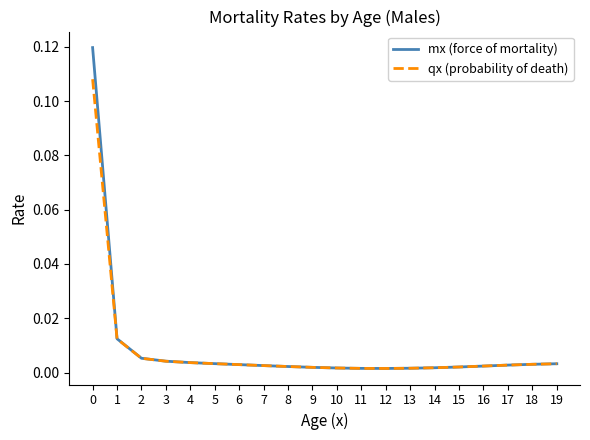

Rank the series by their maximum value, from highest to lowest.

mx (force of mortality), qx (probability of death)